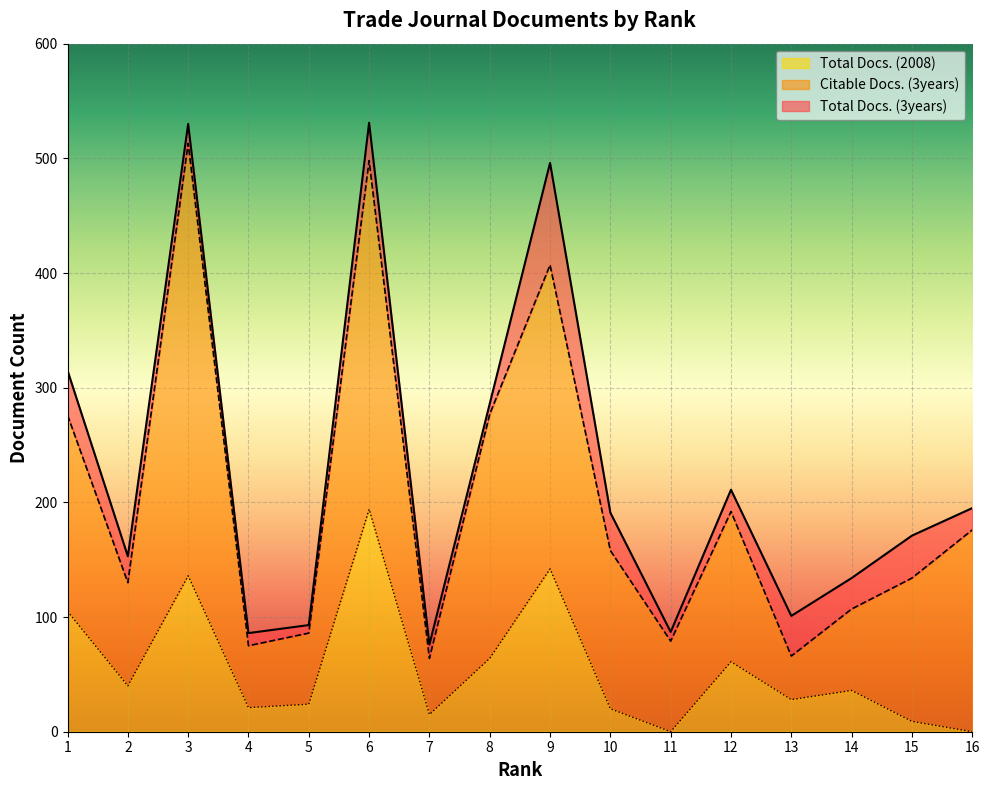

True or false: Total Docs. (3years) and Total Docs. (2008) intersect in this chart.

False